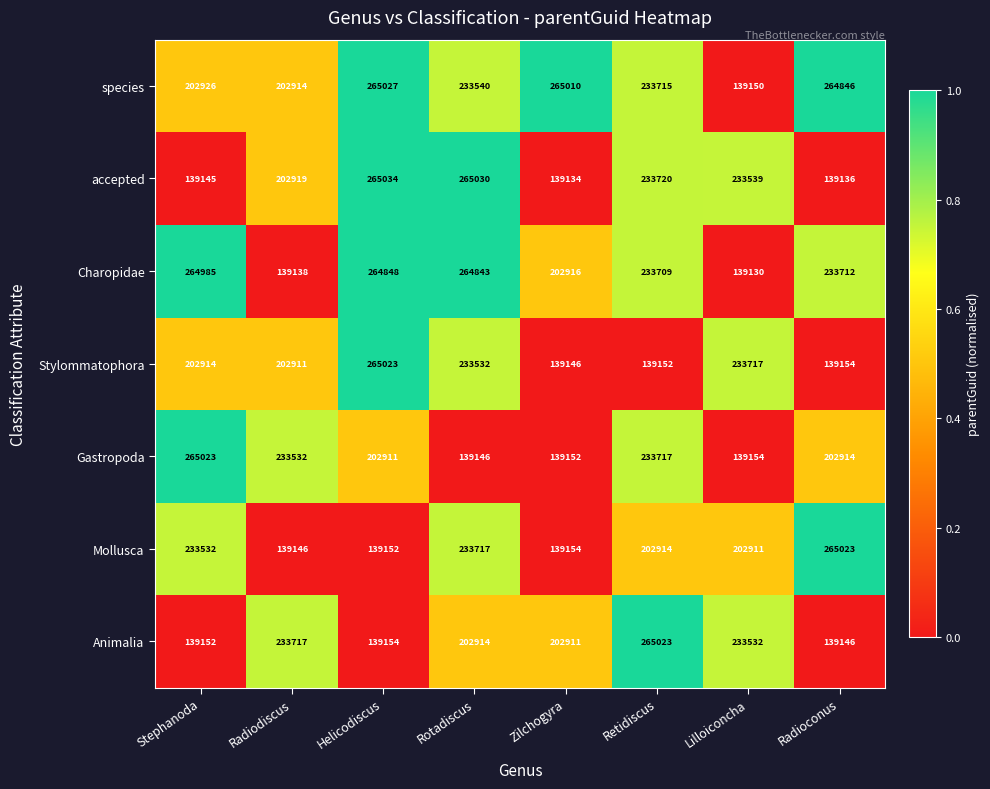

What is the sum of all Stylommatophora values?

1555549